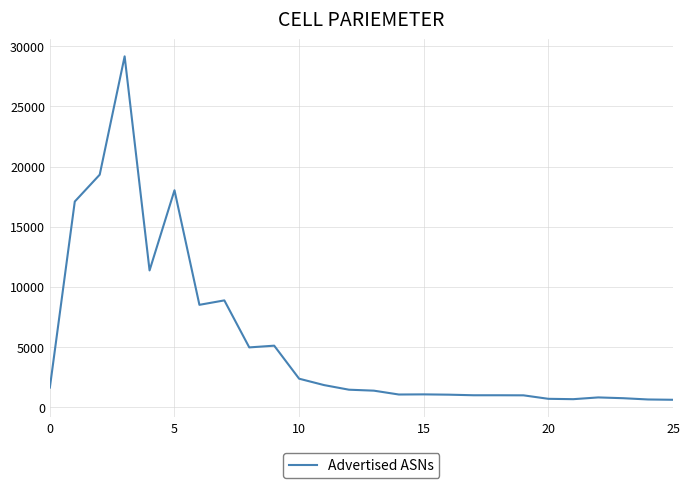

Is it true that the value at 10 is 711?

False